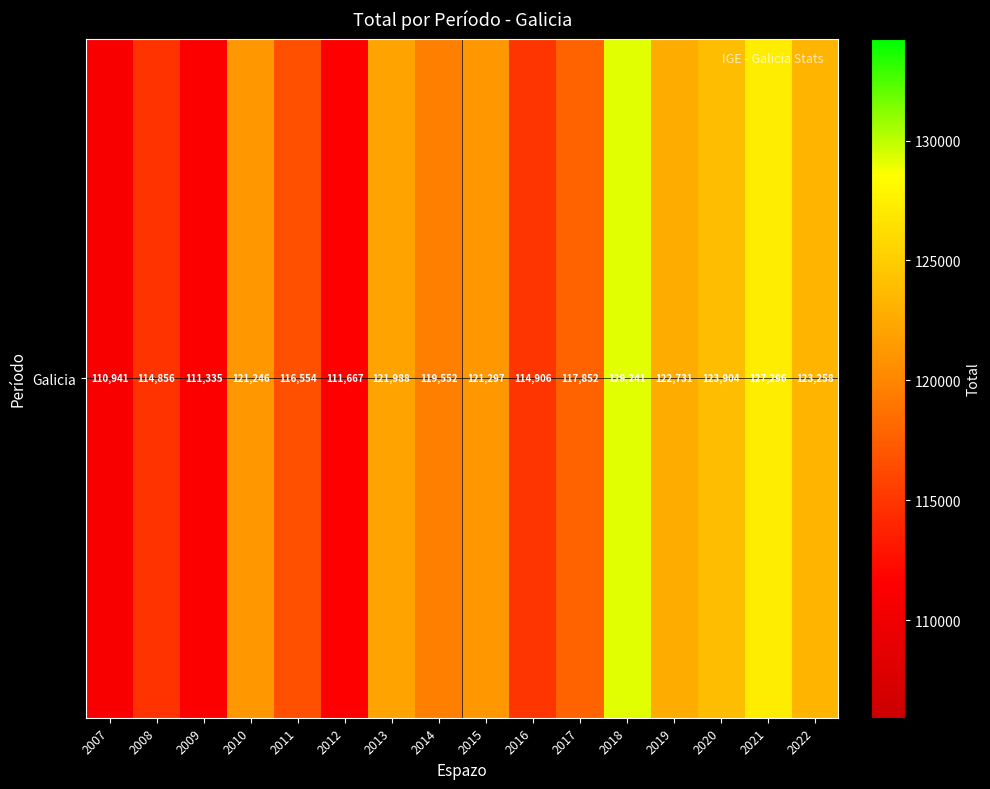

What is the approximate value at 2018?

129241